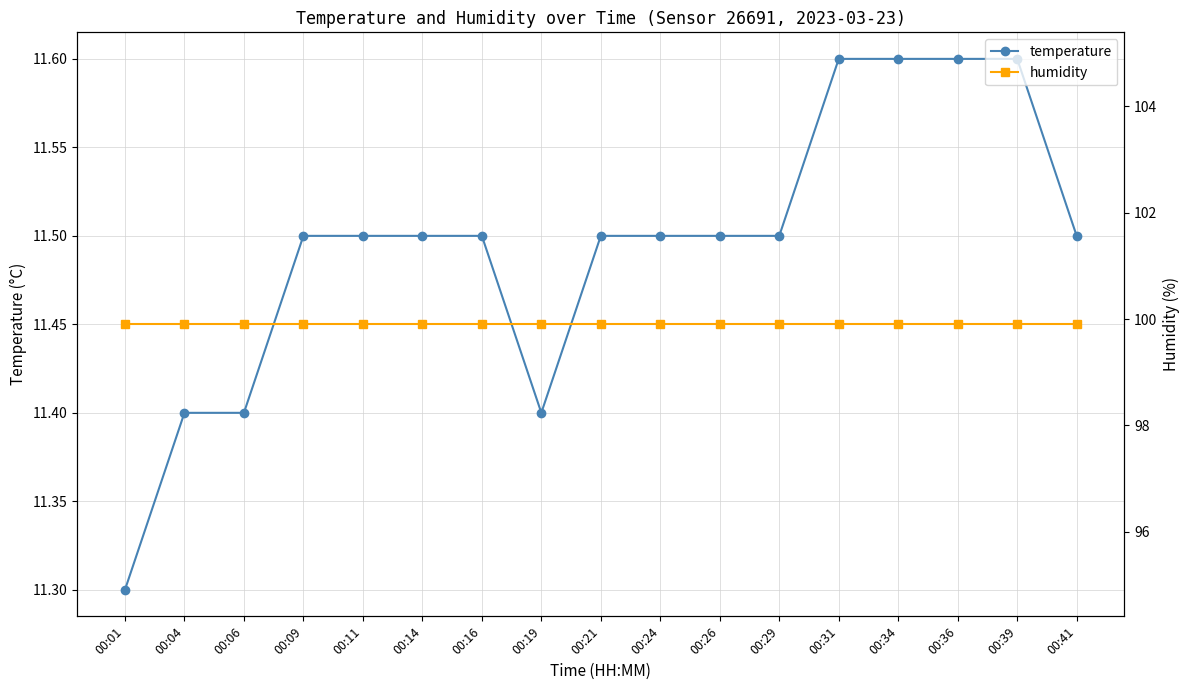

Which series changed the most between 00:01 and 00:21?

temperature